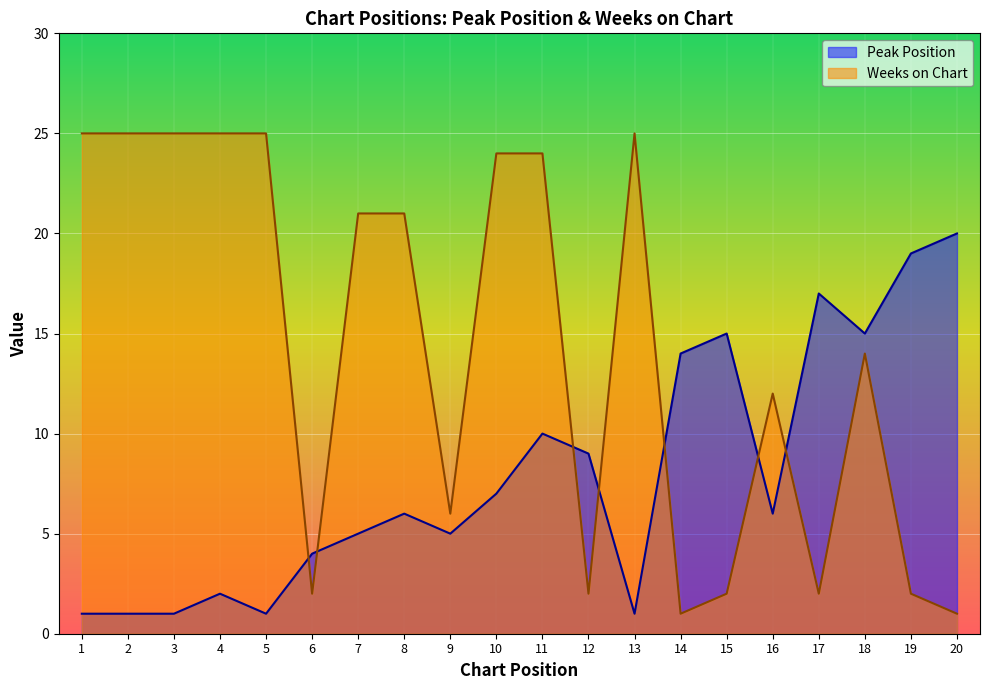

What are all the series names shown in the legend?

Peak Position, Weeks on Chart